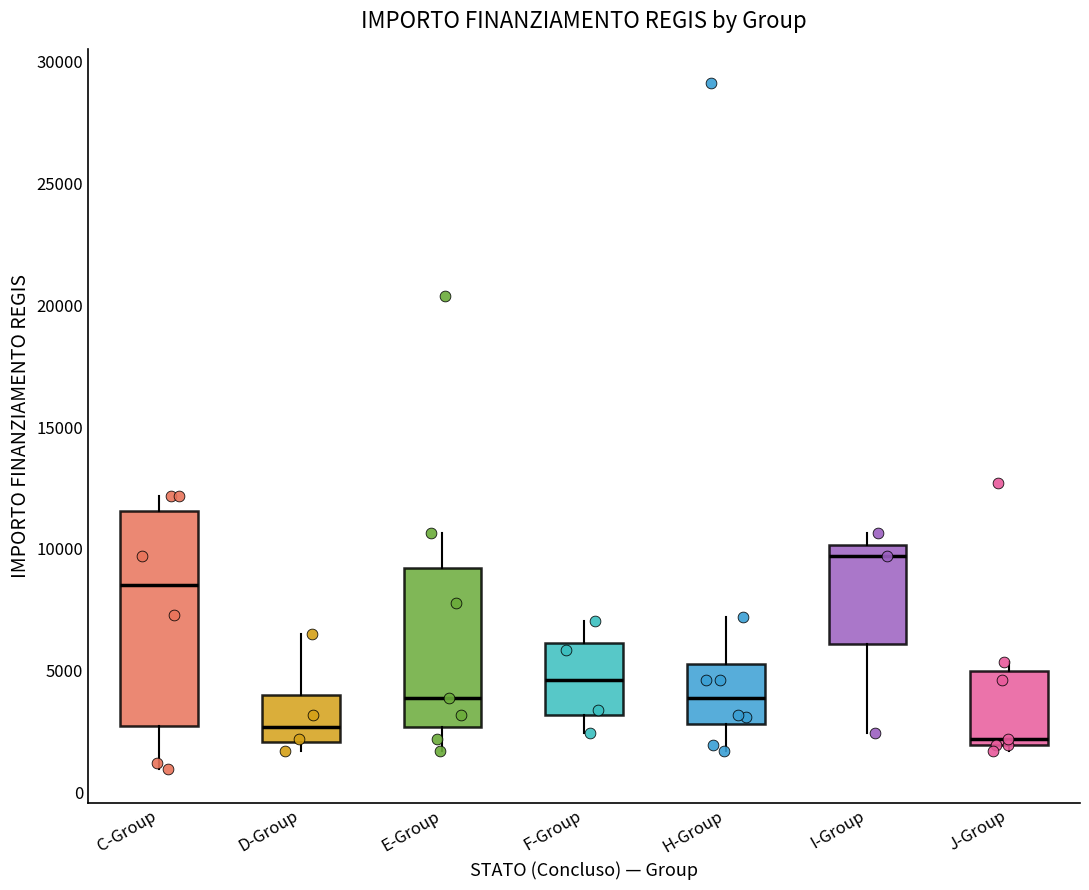

Reading left to right, read every box against the y-axis: the position of its median line, the range the box covers, and the ends of its whiskers. The values are not printed on the chart, so give them approximately, as read against the axis.

C-Group: median 8500, box 2500 to 11500, whiskers 1000 to 12000
D-Group: median 2500, box 2000 to 4000, whiskers 1500 to 6500
E-Group: median 4000, box 2500 to 9000, whiskers 1500 to 10500
F-Group: median 4500, box 3000 to 6000, whiskers 2500 to 7000
H-Group: median 4000, box 3000 to 5500, whiskers 1500 to 7000
I-Group: median 9500, box 6000 to 10000, whiskers 2500 to 10500
J-Group: median 2000 (just above the box's lower edge), box 2000 to 5000, whiskers 1500 to 5500